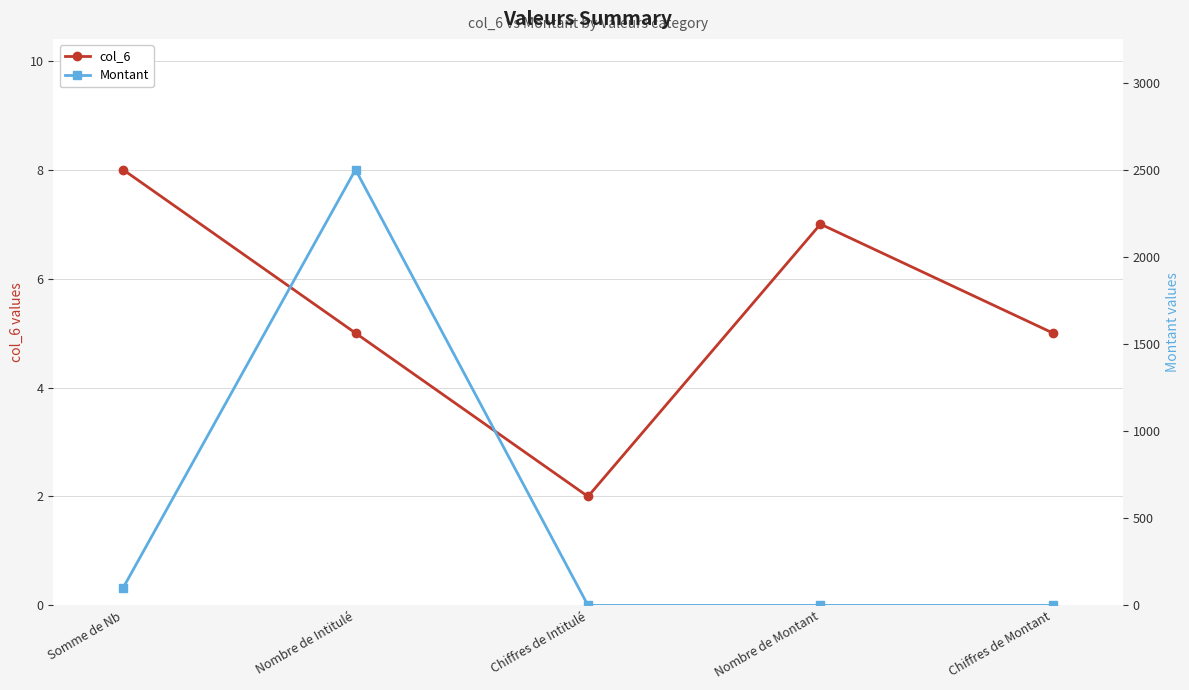

What is the difference between the maximum and minimum values in the Montant series?

2503